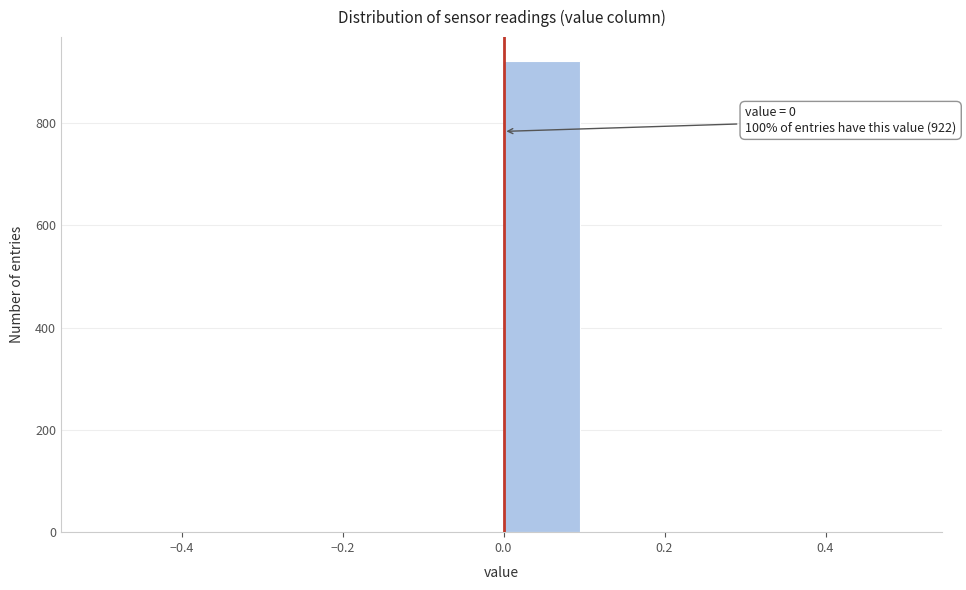

Which range on the x-axis has the tallest bar?

0.0 to 0.1